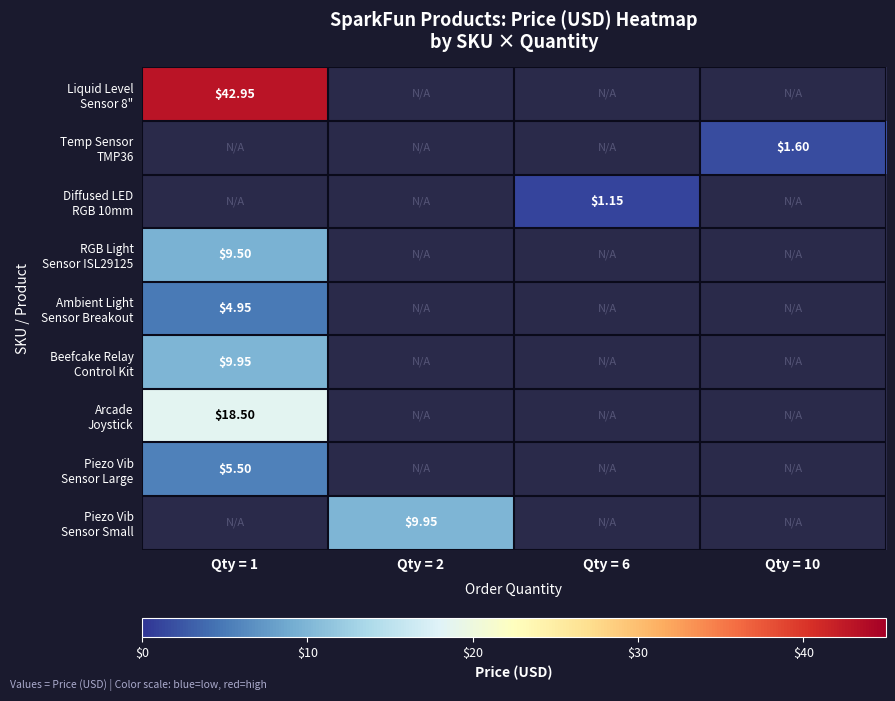

Count the number of categories in the chart.

4